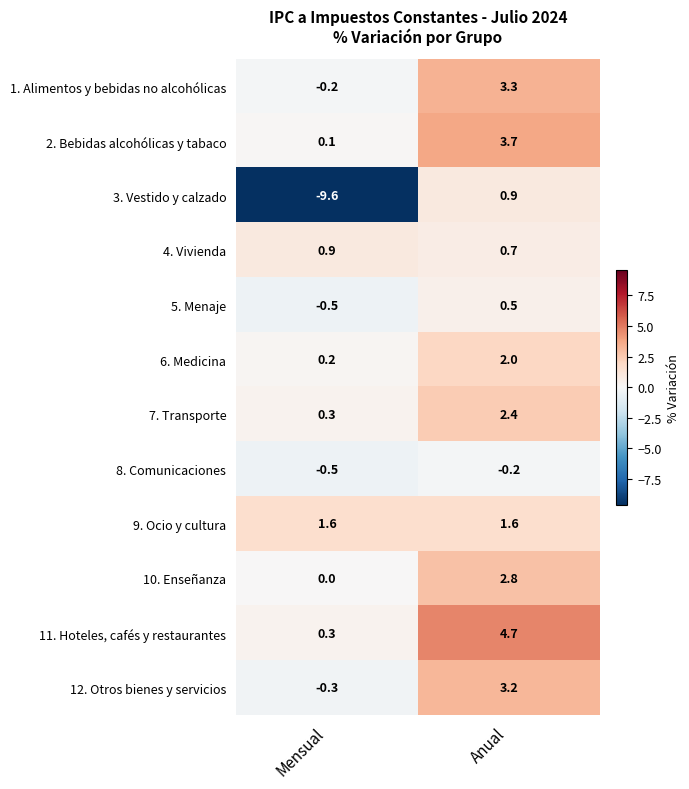

Which series has the largest total across all categories?

11. Hoteles, cafés y restaurantes